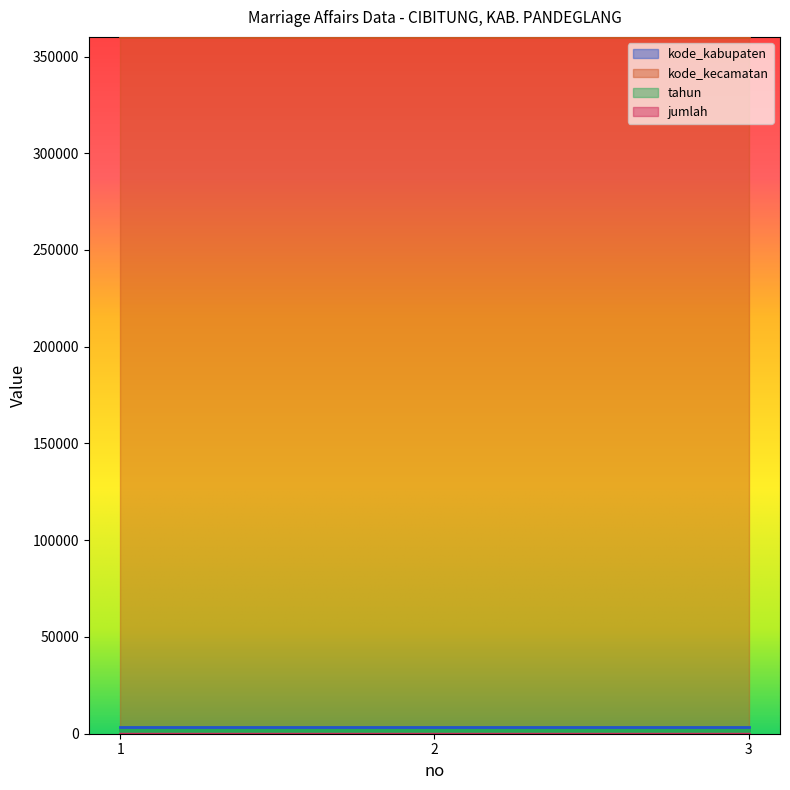

List the series in order of their peak value, lowest first.

jumlah, tahun, kode_kabupaten, kode_kecamatan